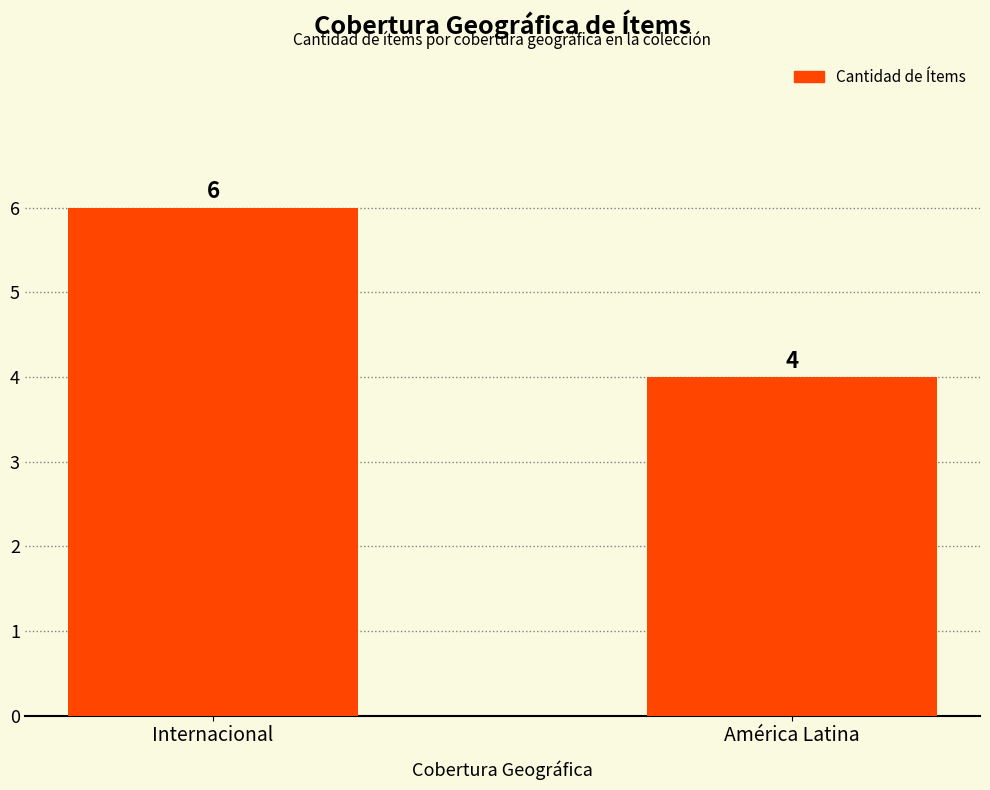

Reading right to left, transcribe all the data shown in this chart.

América Latina=4	Internacional=6